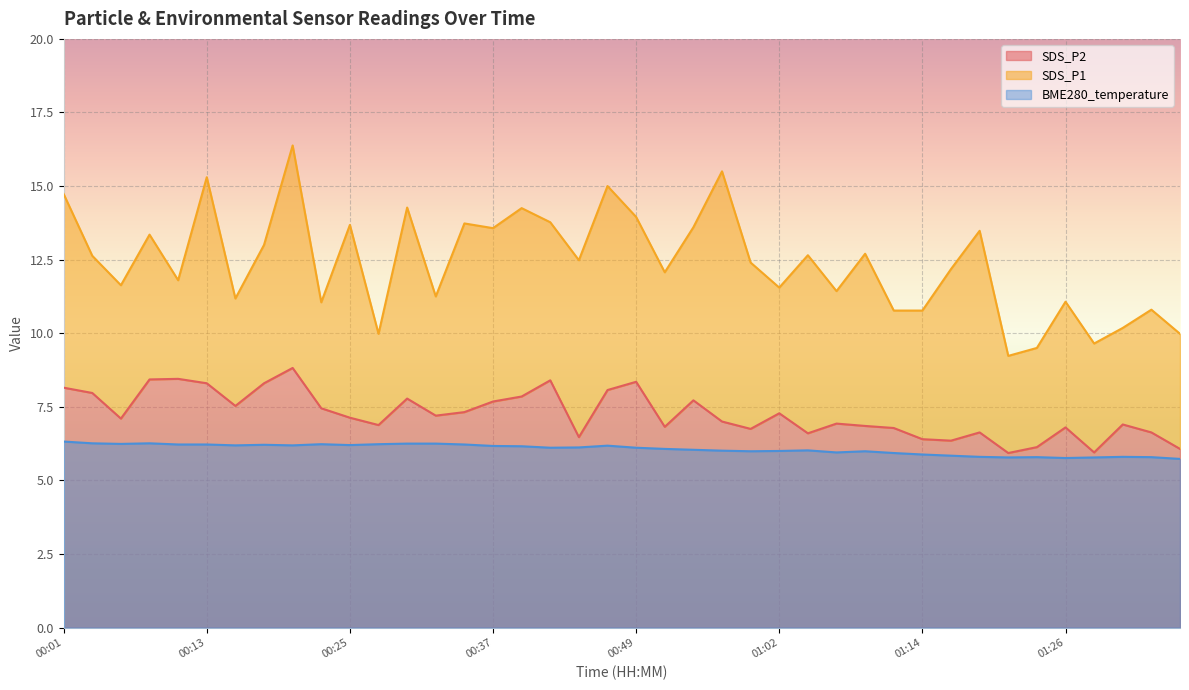

How many distinct data groups are displayed?

3